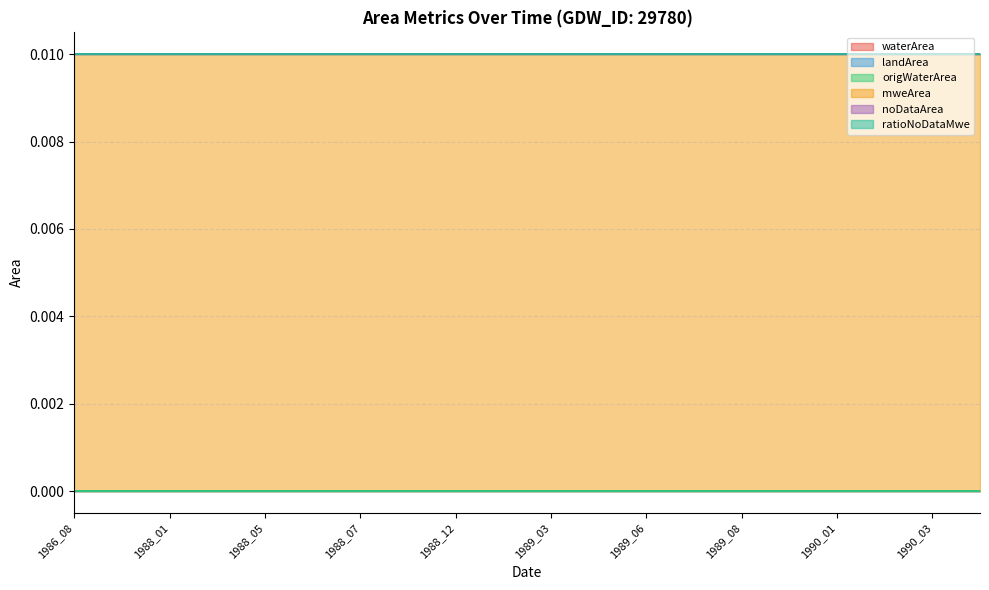

Does the chart display data point markers on the line(s)?

No